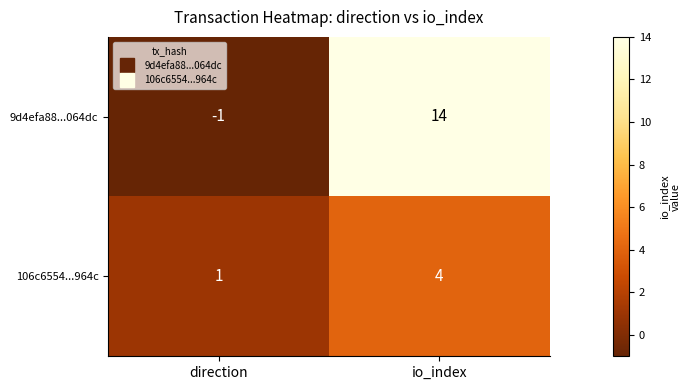

At which category is the sum across all series the highest?

io_index